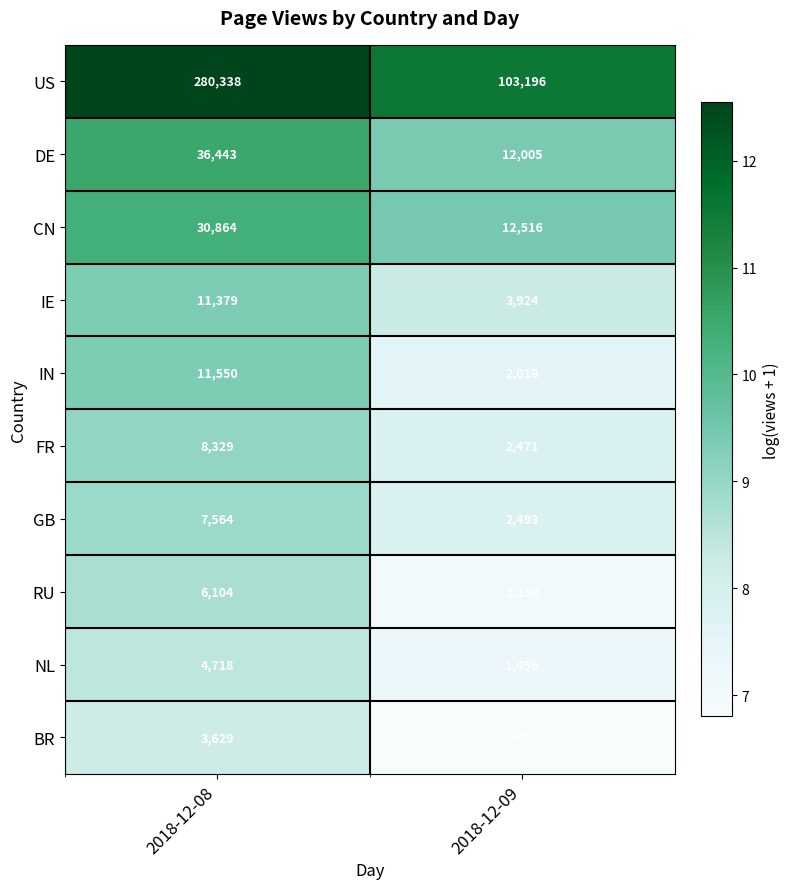

What value does the US series have at 2018-12-09, to the nearest 10?

103200